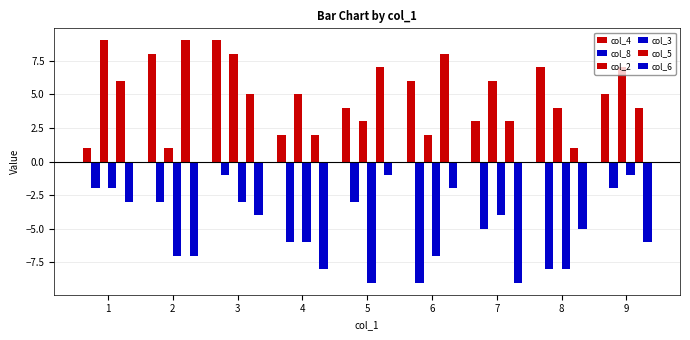

Count the number of data series in this chart.

6